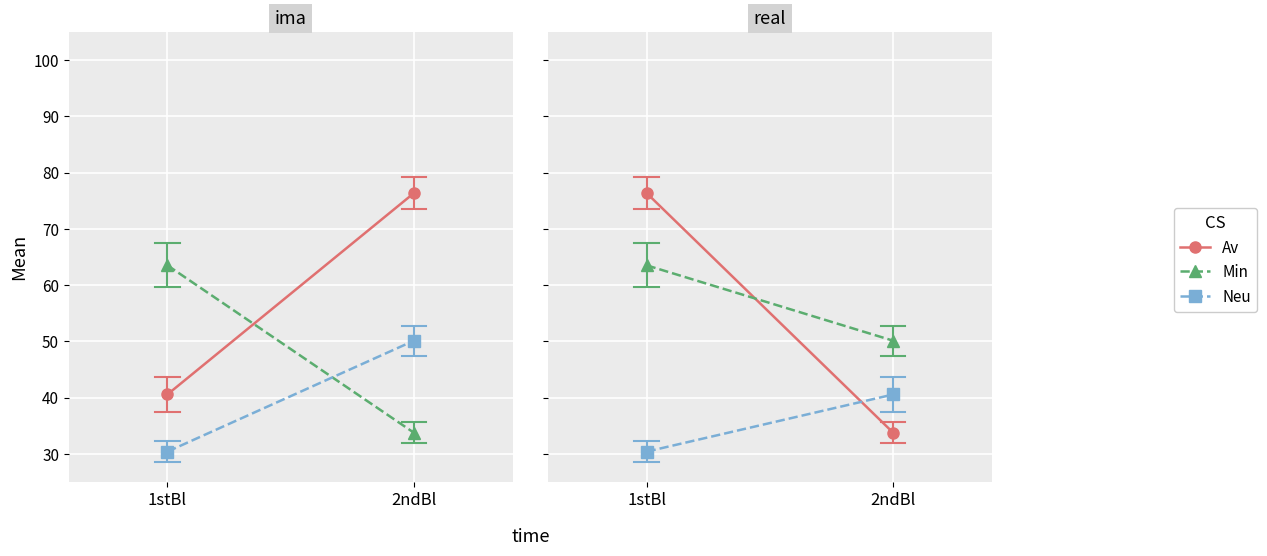

True or false: Neu has a value of 10.2 at 1stBl.

False